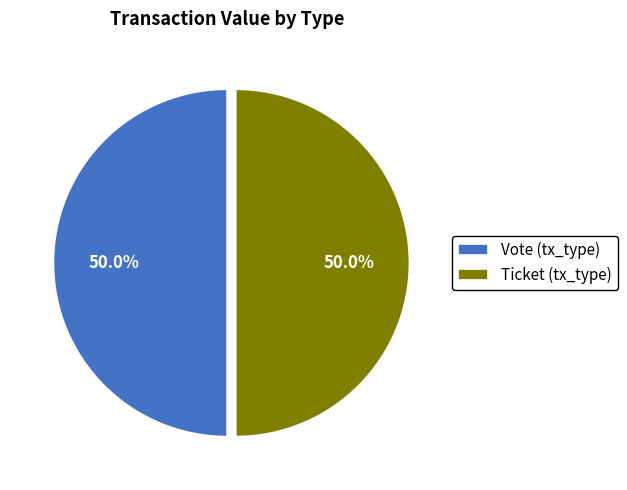

What percentage is NOT represented by Ticket (tx_type)?

50.0%